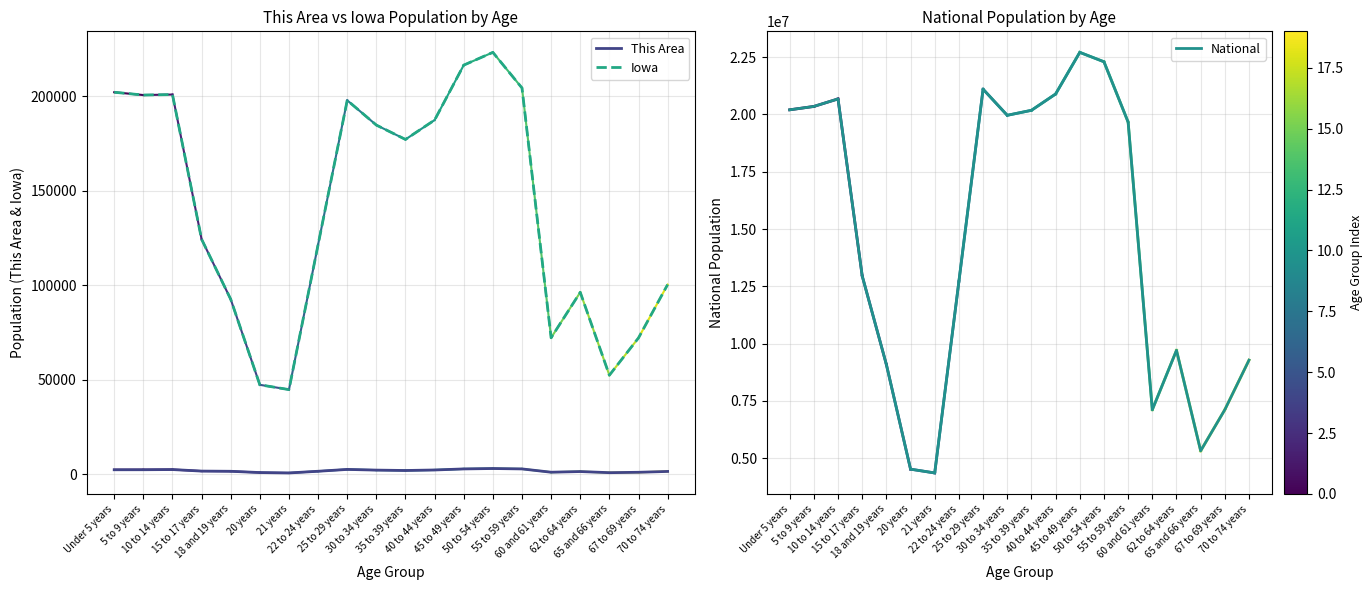

Is it true that This Area equals 4088 at 25 to 29 years?

False